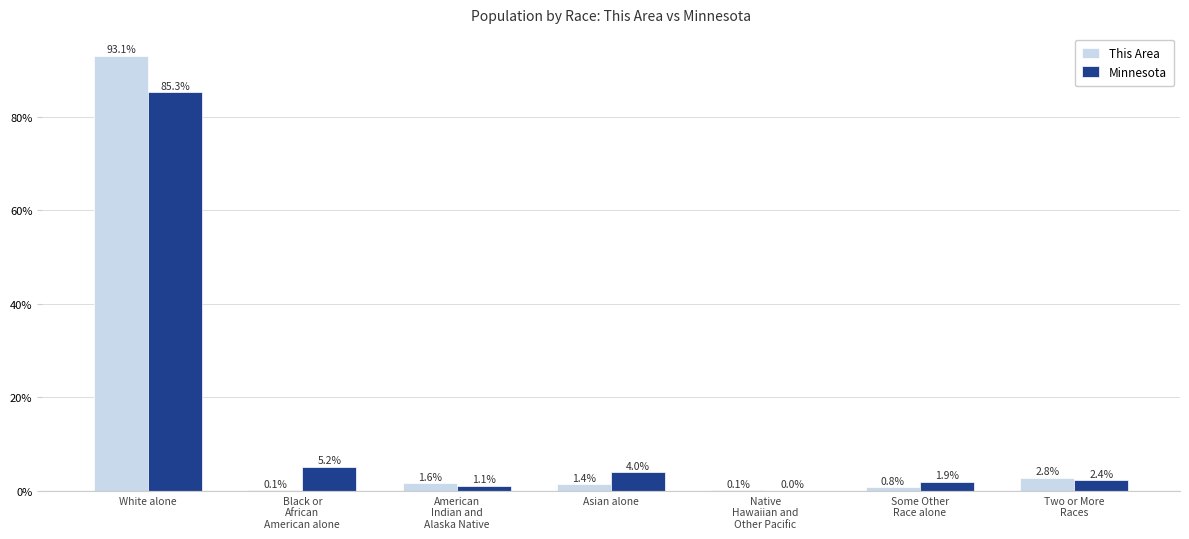

At which label does Minnesota reach its peak?

White alone